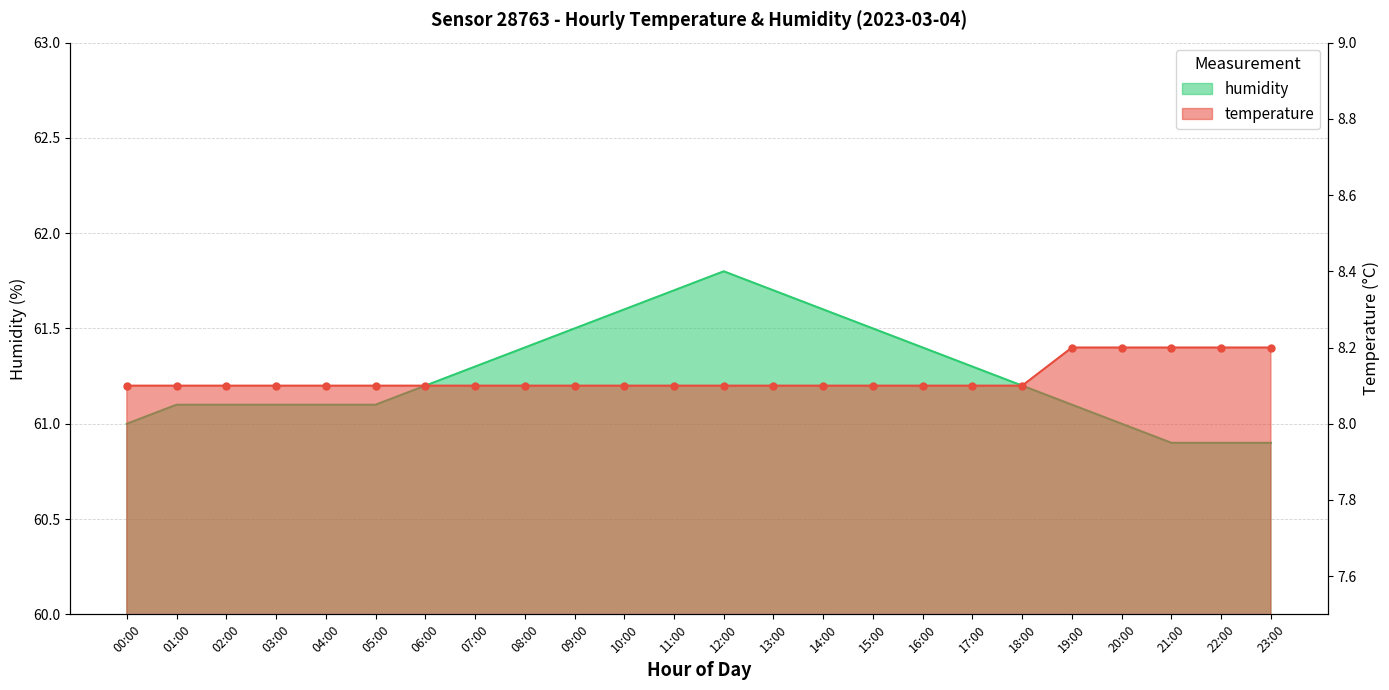

What is the sum of the humidity values at 22:00 and 06:00?

122.1